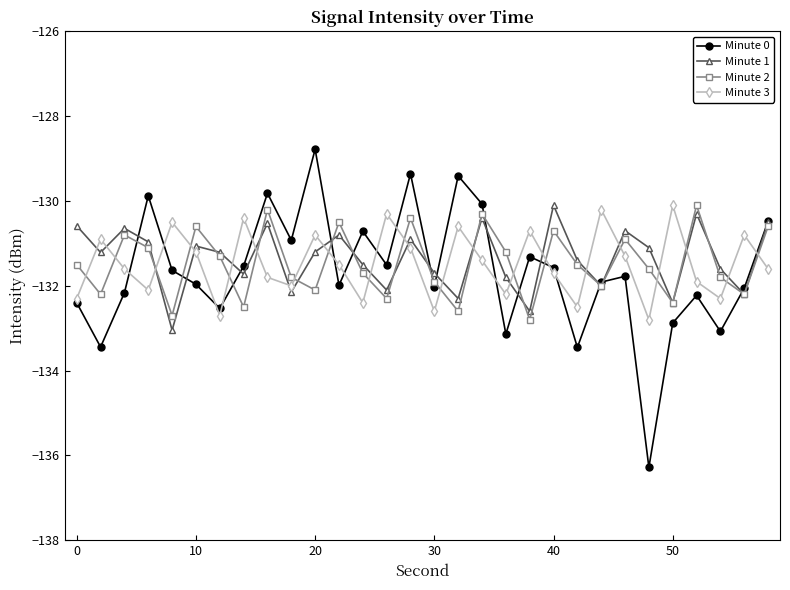

What is the value of the Minute 0 point at the 22nd from the left?

-133.5